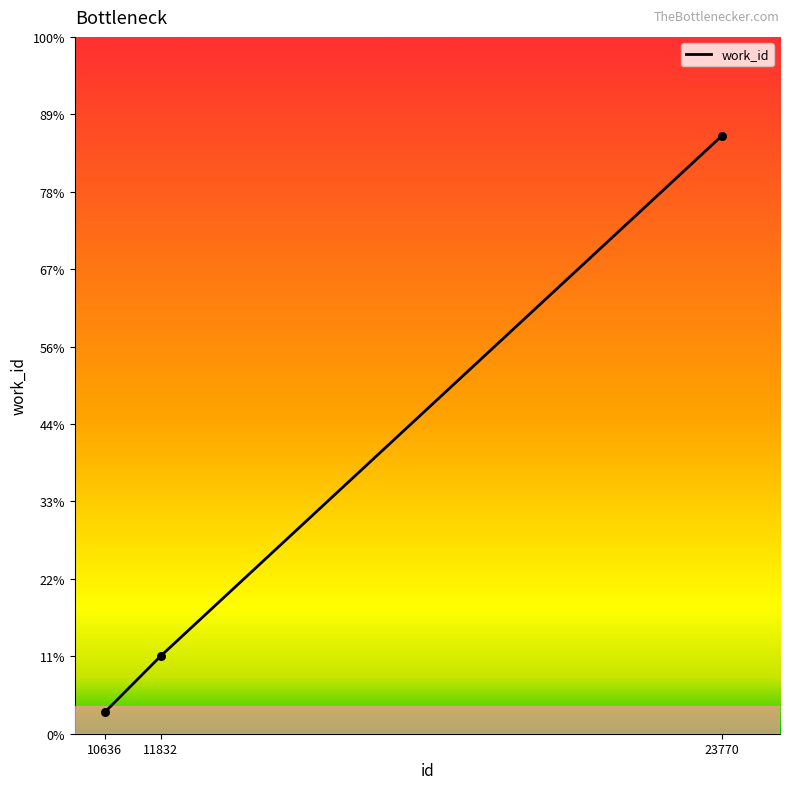

What is the ratio of the value at 23770 to the value at 10636?

1.9